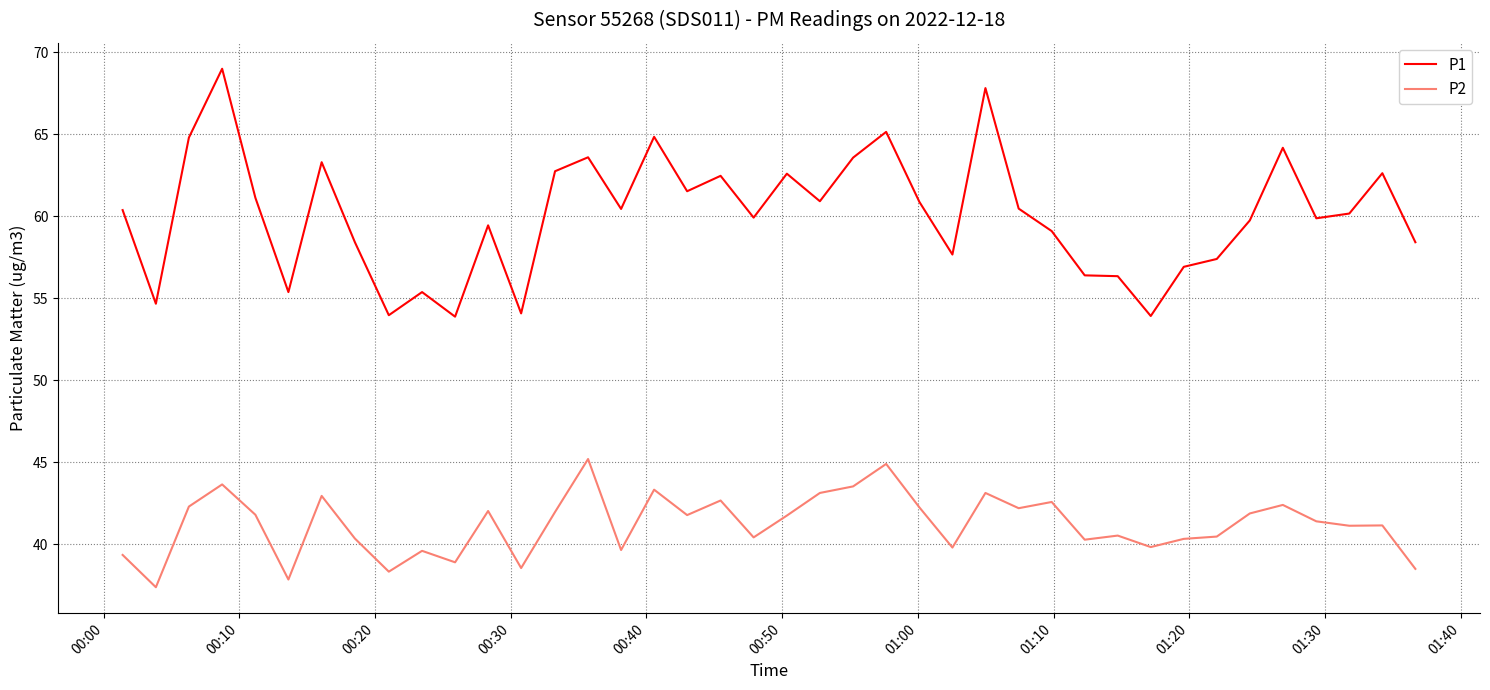

Which series has the largest range (max minus min)?

P1